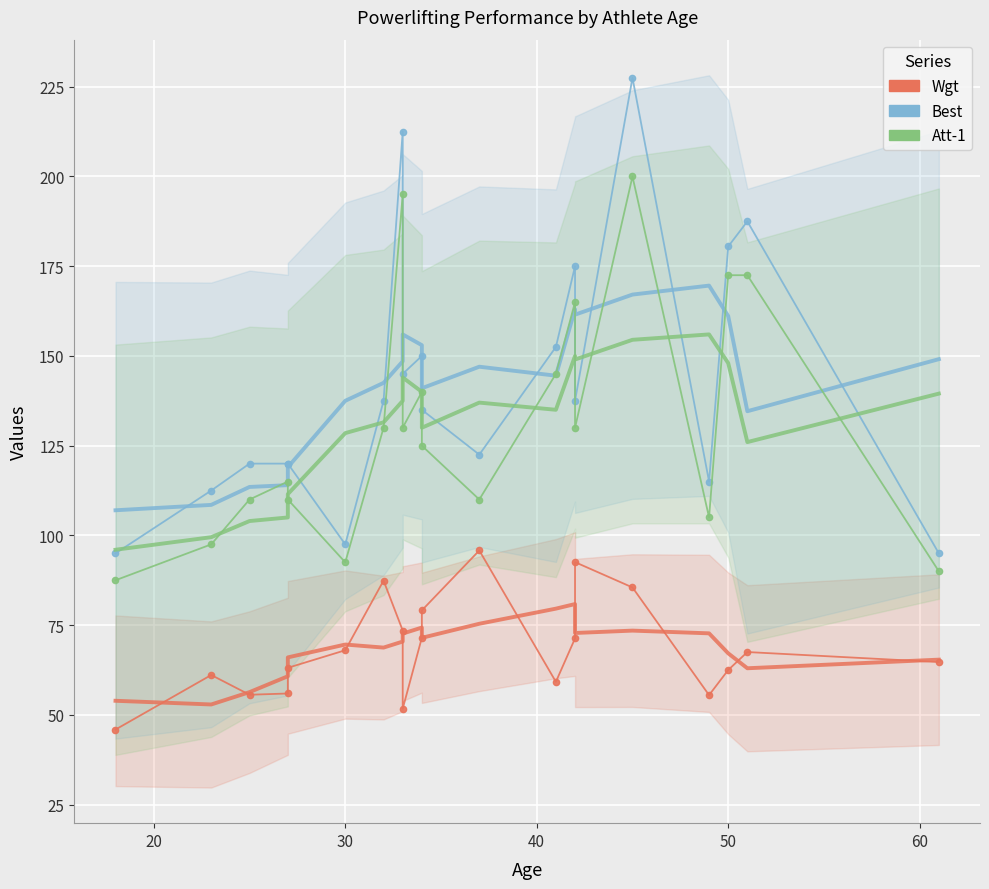

What is the total value across all series at 20?

271.1